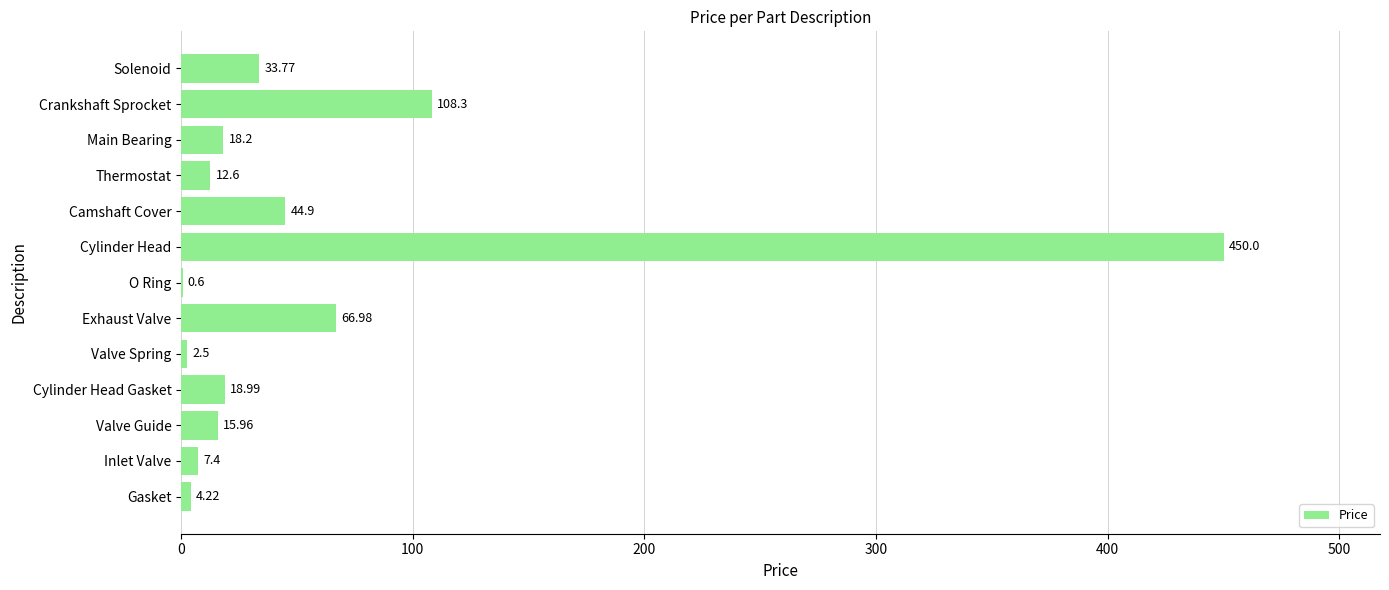

Where is the data nearest to the value 225?

Crankshaft Sprocket